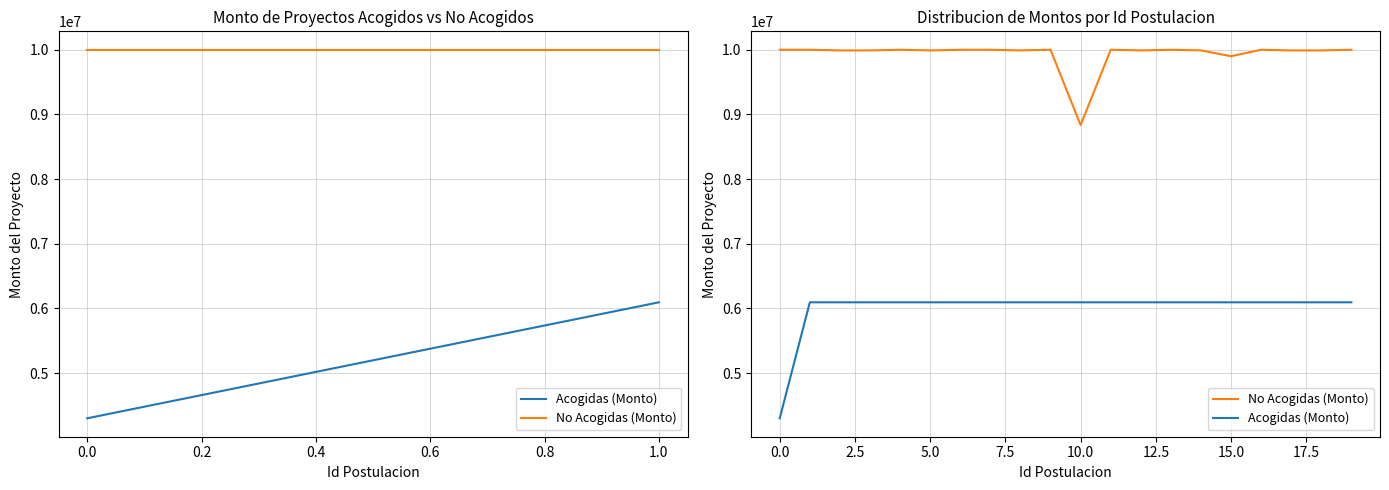

What is the minimum value shown in the chart?

4300000